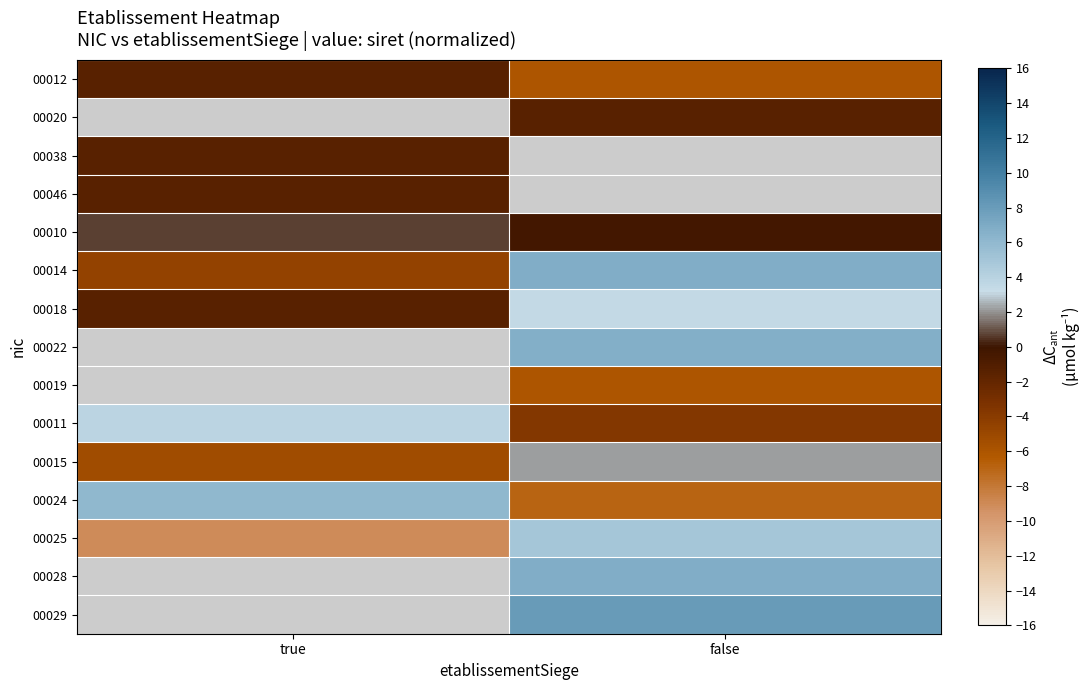

Is the value of 00028 at true greater than the value of 00029 at false?

No